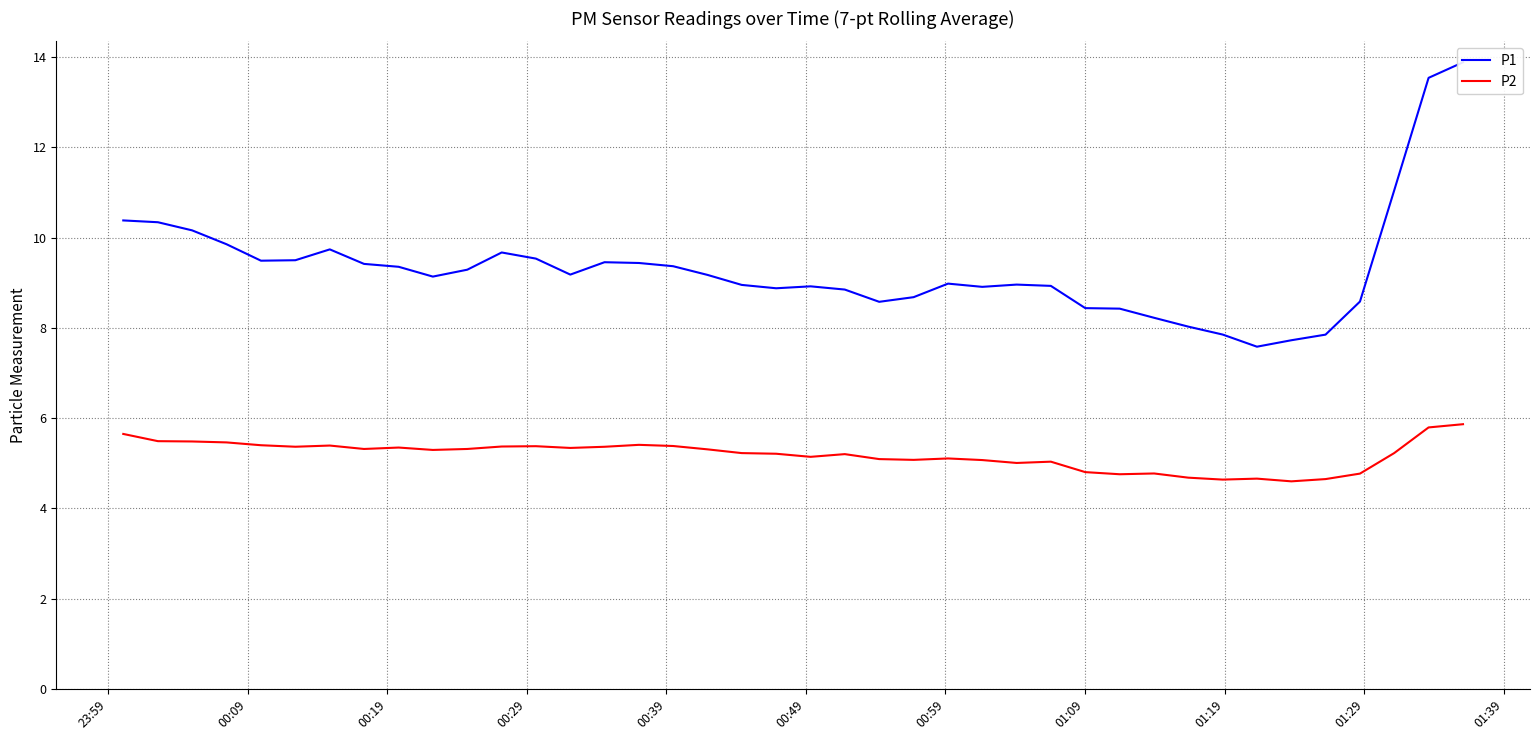

What is the maximum value for P2?

5.9